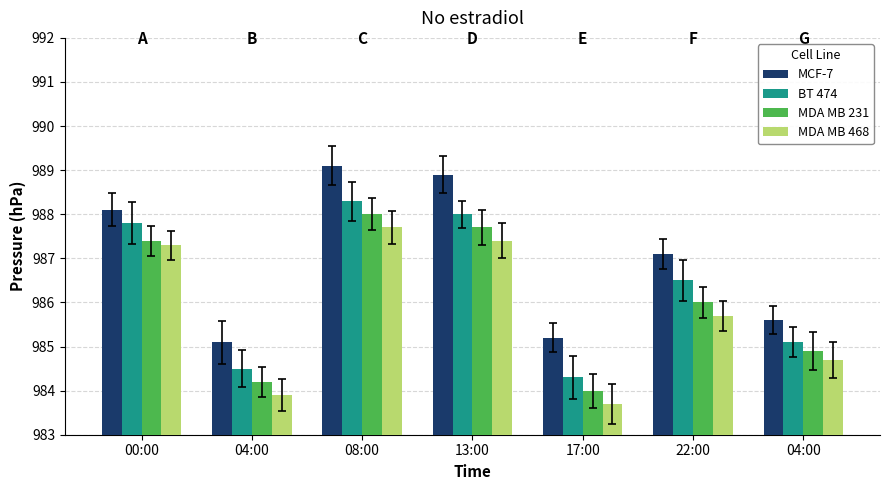

At how many categories does at least one series exceed 986?

4